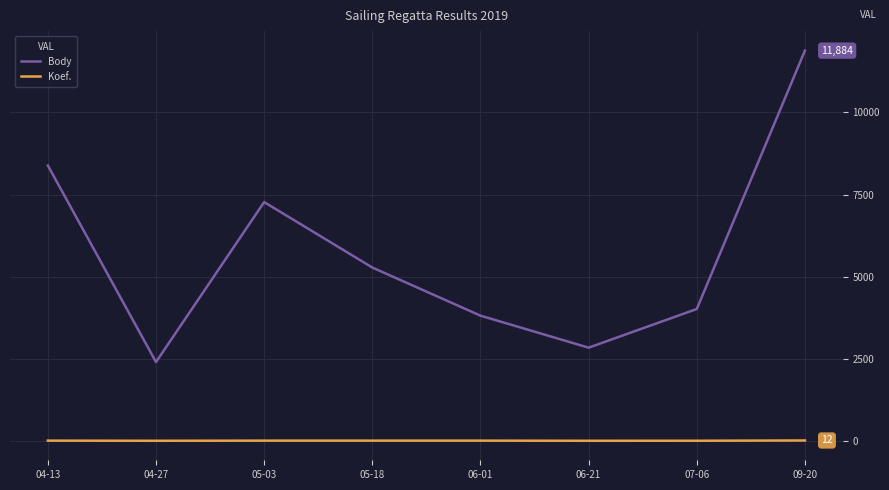

At which category is the sum across all series the highest?

09-20